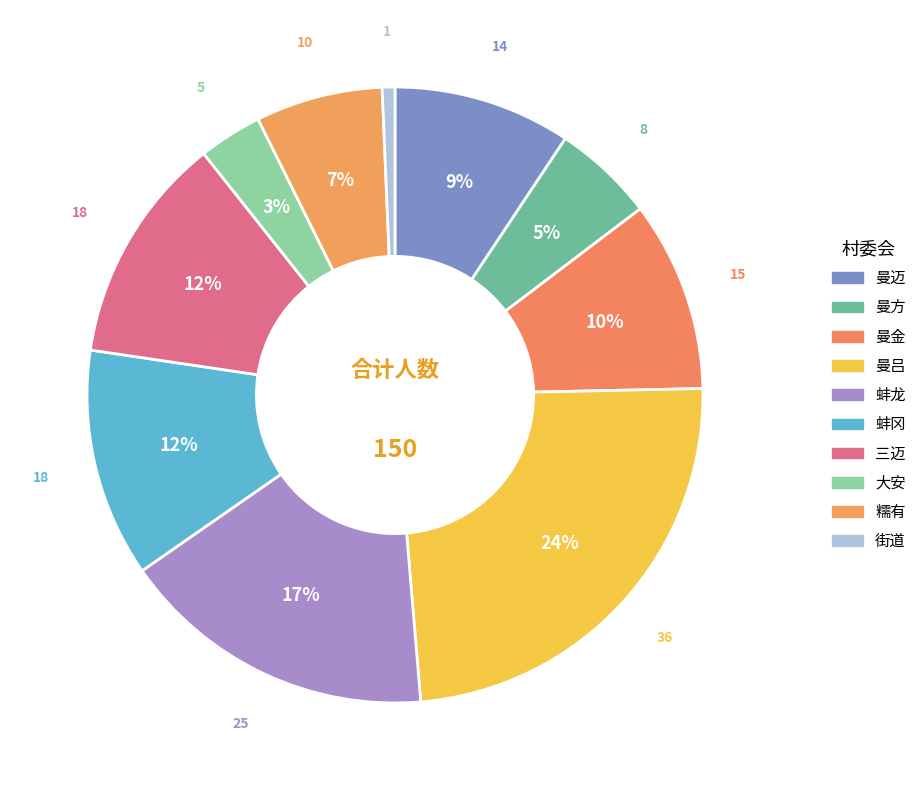

To the nearest percent, what is the combined percentage of 糯有 and 曼方?

12%